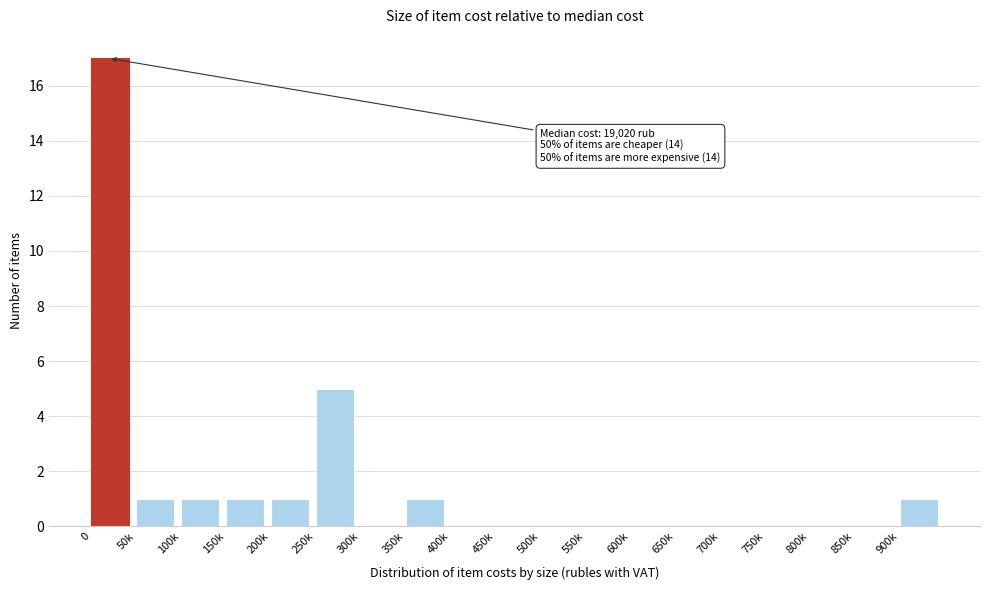

Reading right to left, what are all the values shown in this chart?

900k=1	850k=0	800k=0	750k=0	700k=0	650k=0	600k=0	550k=0	500k=0	450k=0	400k=0	350k=1	300k=0	250k=5	200k=1	150k=1	100k=1	50k=1	0=17